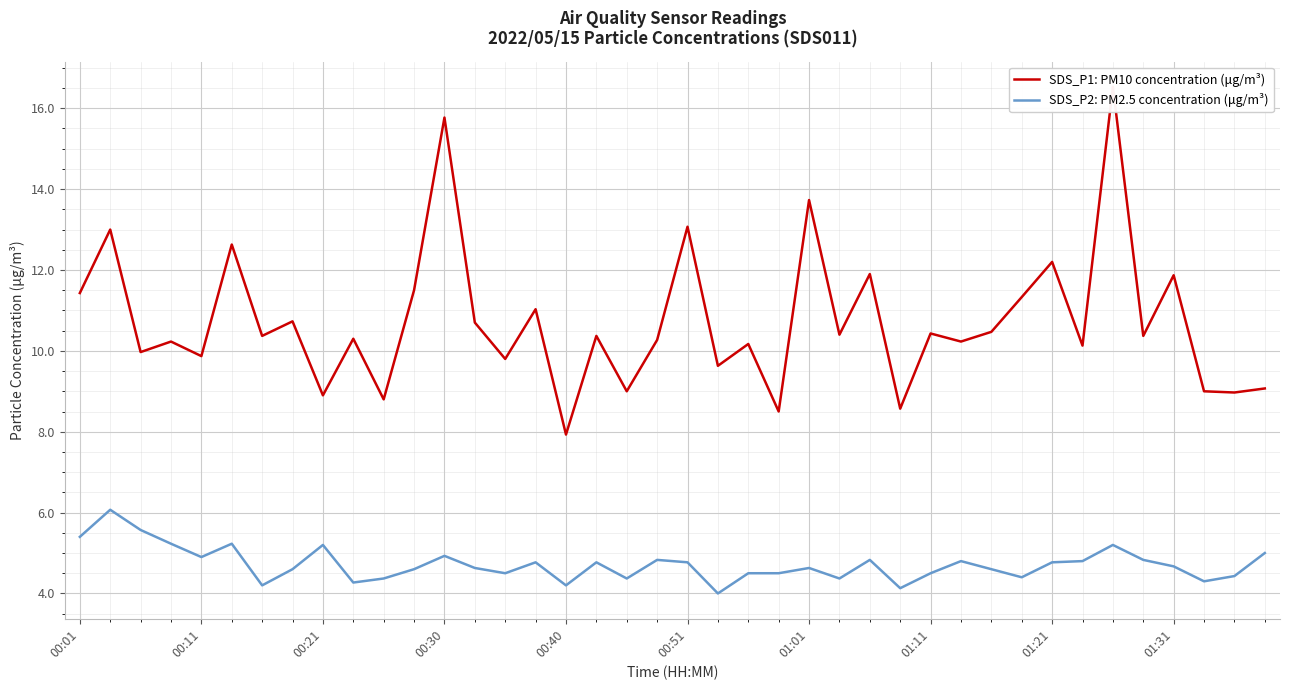

How many values in the SDS_P1: PM10 concentration (μg/m³) series exceed 10?

27